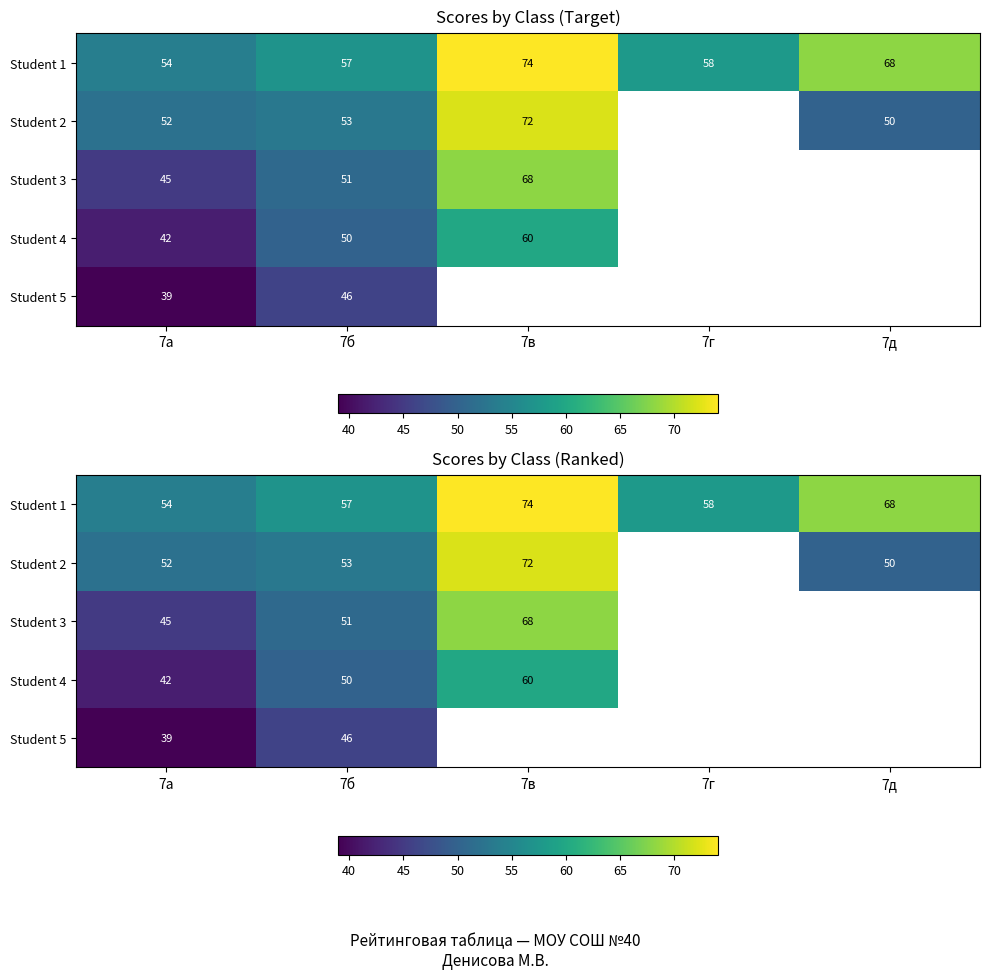

How many distinct data groups are displayed?

5